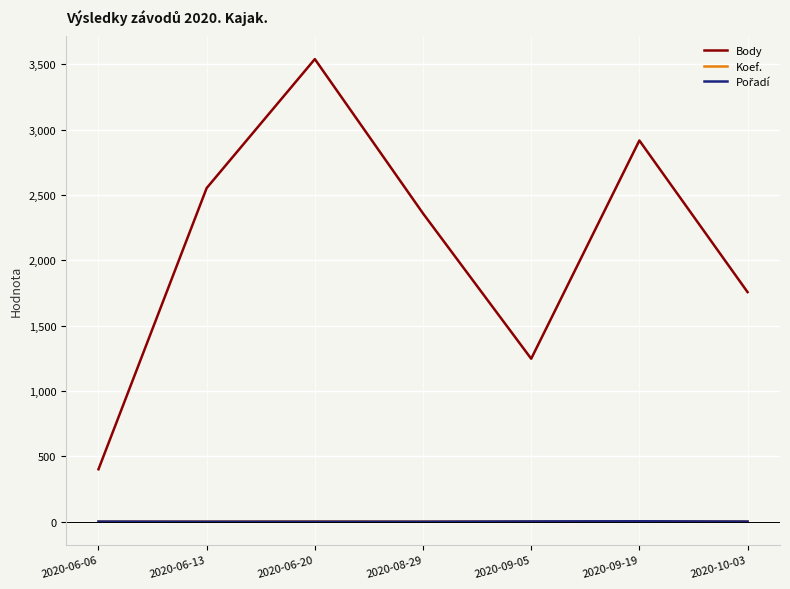

Which category has the lowest value in the Body series?

2020-06-06